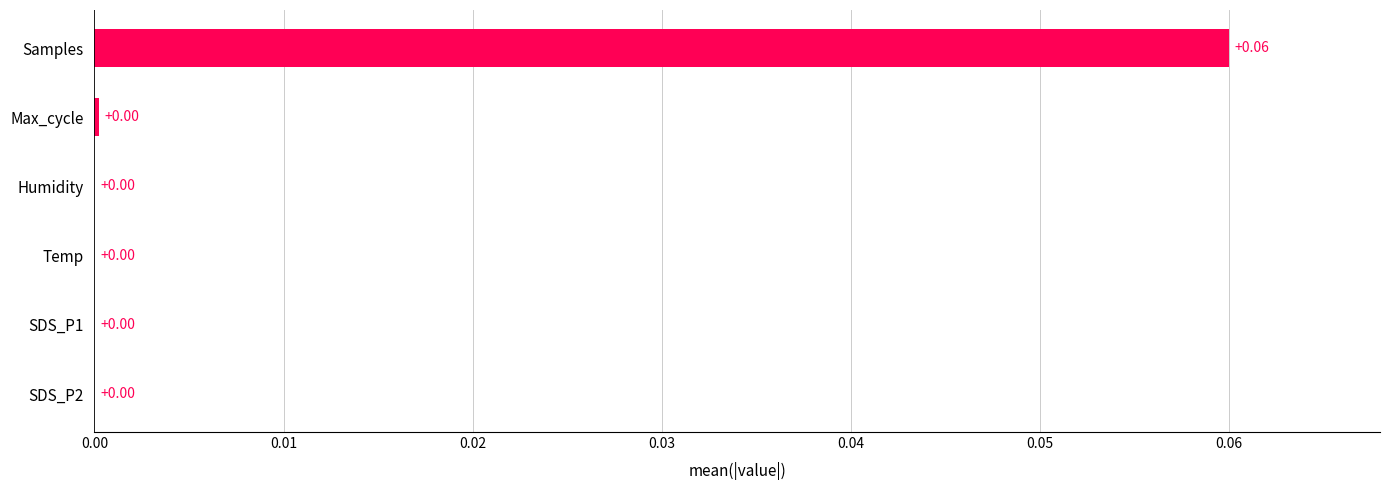

Which category has the highest value across all series?

Samples